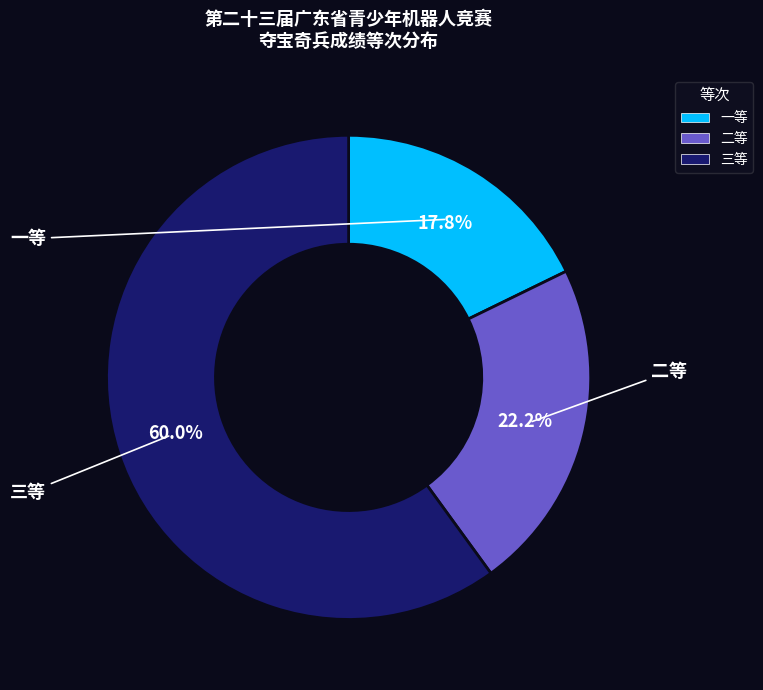

Approximately how many times larger is the value at 一等 compared to 二等?

0.8